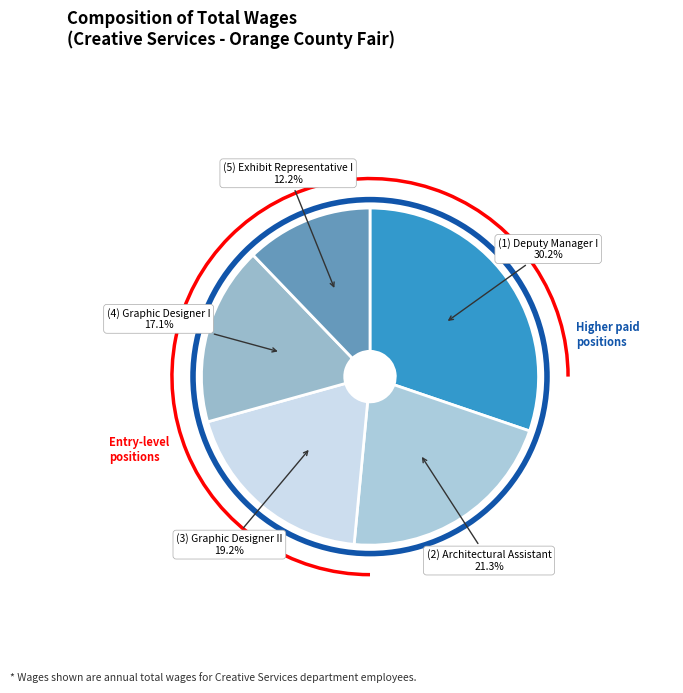

Approximately how many times larger is the value at (3) Graphic Designer II compared to (1) Deputy Manager I?

0.6